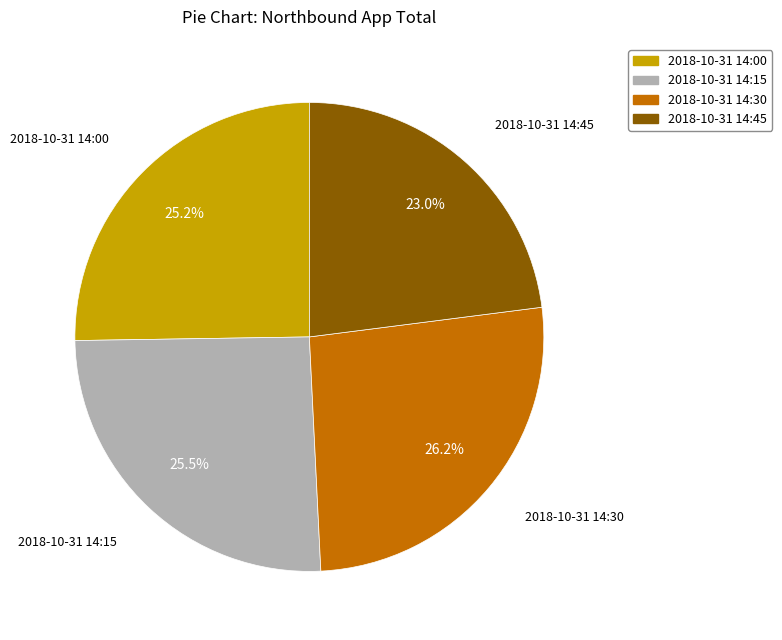

Between 2018-10-31 14:45 and 2018-10-31 14:15, which is larger?

2018-10-31 14:15